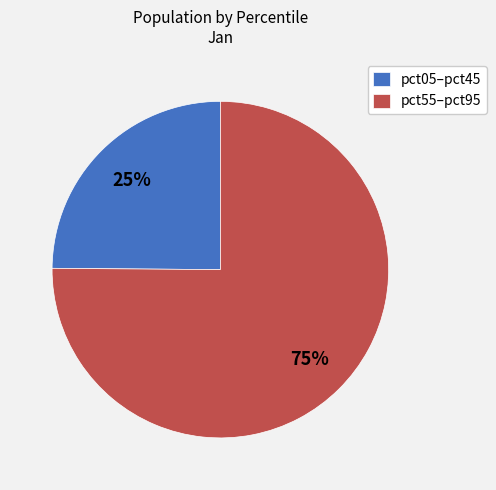

To the nearest percent, what portion does pct55–pct95 represent?

75%